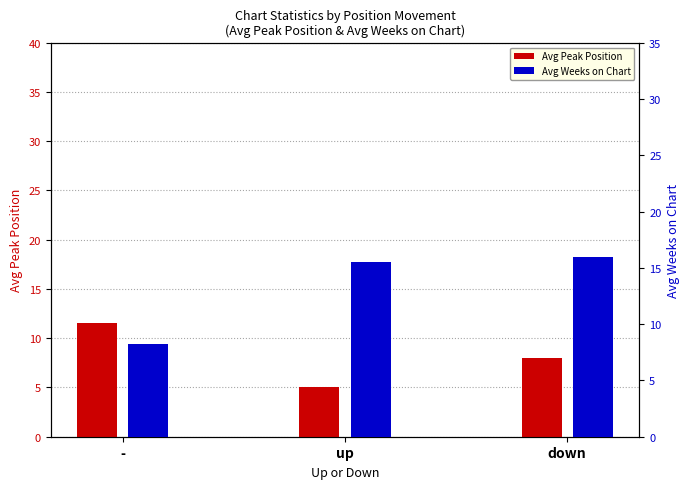

What is the value of the Avg Weeks on Chart bar at the 3rd from the left?

16.0